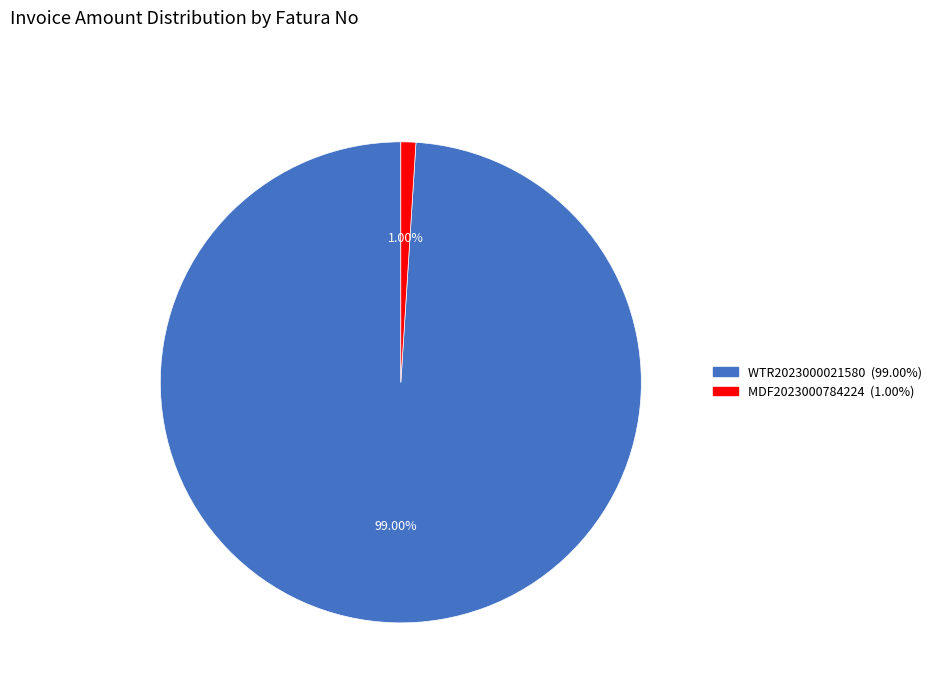

To the nearest percent, what is the combined percentage of WTR2023000021580 and MDF2023000784224?

100%